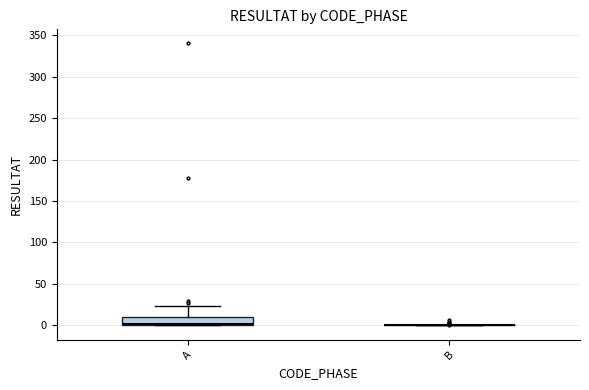

Reading left to right, transcribe this box plot: for each box, give where its median line is, the range the box spans, and where its two whiskers end, as read against the y-axis. The values are not printed on the chart, so give them approximately, as read against the axis.

A: median 0 (just above the box's lower edge), box 0 to 10, whiskers 0 to 25
B: box collapsed to a line at 0, whiskers 0 to 0